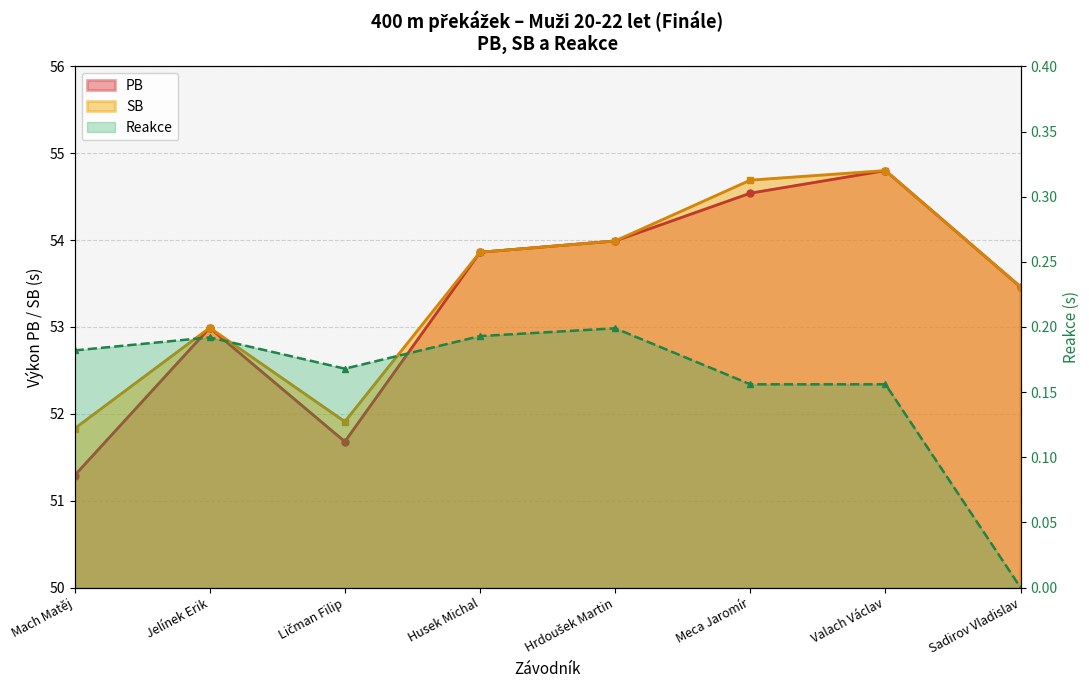

Between Ličman Filip and Sadirov Vladislav, which series saw the biggest shift?

PB